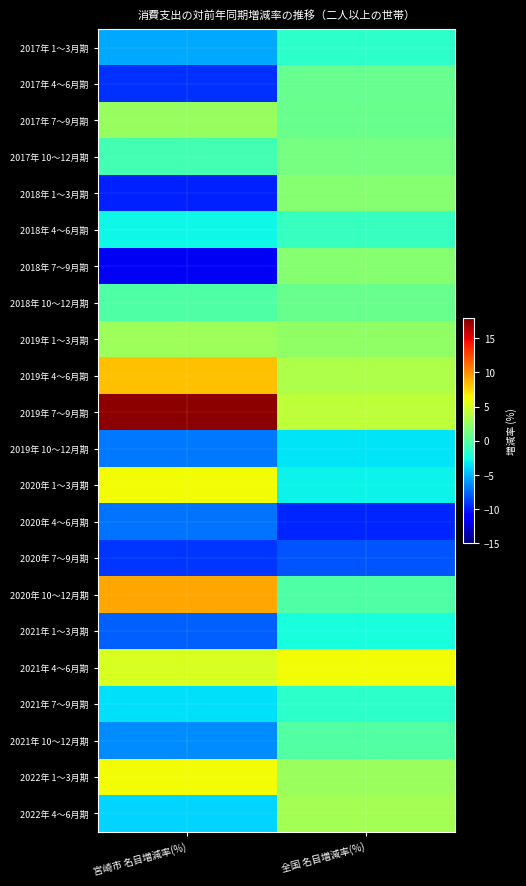

Reading left to right, transcribe all the data shown in this chart.

2017年 1～3月期: 宮崎市 名目増減率(%)=-5.4	全国 名目増減率(%)=-1.6
2017年 4～6月期: 宮崎市 名目増減率(%)=-9.3	全国 名目増減率(%)=0.7
2017年 7～9月期: 宮崎市 名目増減率(%)=2.6	全国 名目増減率(%)=0.8
2017年 10～12月期: 宮崎市 名目増減率(%)=-0.8	全国 名目増減率(%)=1.3
2018年 1～3月期: 宮崎市 名目増減率(%)=-9.7	全国 名目増減率(%)=2.0
2018年 4～6月期: 宮崎市 名目増減率(%)=-2.8	全国 名目増減率(%)=-1.3
2018年 7～9月期: 宮崎市 名目増減率(%)=-11.6	全国 名目増減率(%)=1.9
2018年 10～12月期: 宮崎市 名目増減率(%)=-0.2	全国 名目増減率(%)=0.8
2019年 1～3月期: 宮崎市 名目増減率(%)=2.9	全国 名目増減率(%)=2.3
2019年 4～6月期: 宮崎市 名目増減率(%)=8.3	全国 名目増減率(%)=3.5
2019年 7～9月期: 宮崎市 名目増減率(%)=17.6	全国 名目増減率(%)=4.1
2019年 10～12月期: 宮崎市 名目増減率(%)=-6.9	全国 名目増減率(%)=-3.4
2020年 1～3月期: 宮崎市 名目増減率(%)=6.2	全国 名目増減率(%)=-2.9
2020年 4～6月期: 宮崎市 名目増減率(%)=-7.0	全国 名目増減率(%)=-9.7
2020年 7～9月期: 宮崎市 名目増減率(%)=-9.2	全国 名目増減率(%)=-8.1
2020年 10～12月期: 宮崎市 名目増減率(%)=9.2	全国 名目増減率(%)=-0.3
2021年 1～3月期: 宮崎市 名目増減率(%)=-7.7	全国 名目増減率(%)=-2.5
2021年 4～6月期: 宮崎市 名目増減率(%)=5.2	全国 名目増減率(%)=6.1
2021年 7～9月期: 宮崎市 名目増減率(%)=-3.6	全国 名目増減率(%)=-1.7
2021年 10～12月期: 宮崎市 名目増減率(%)=-6.4	全国 名目増減率(%)=-0.1
2022年 1～3月期: 宮崎市 名目増減率(%)=6.2	全国 名目増減率(%)=2.8
2022年 4～6月期: 宮崎市 名目増減率(%)=-4.0	全国 名目増減率(%)=3.2